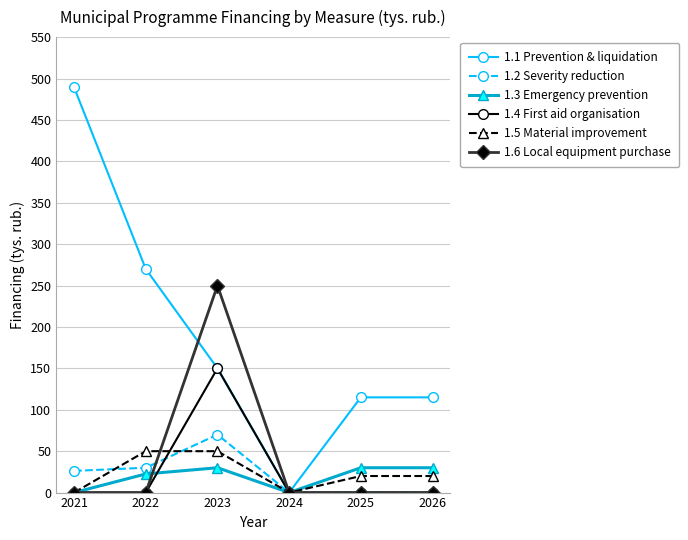

How many positive values does the 1.1 Prevention & liquidation series have?

5